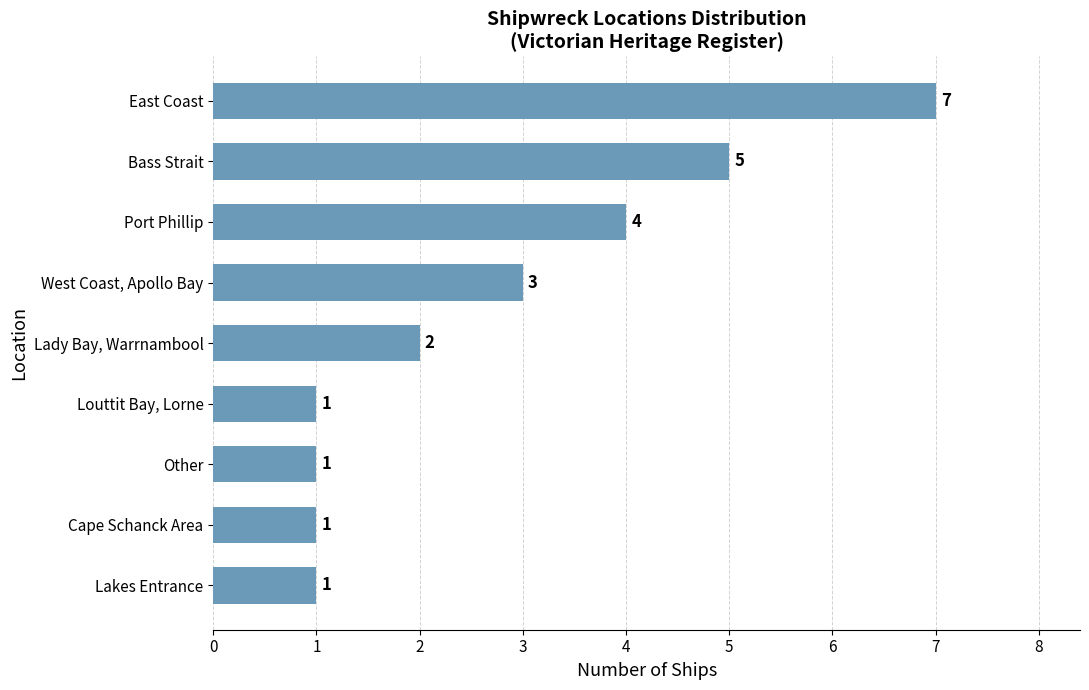

What value does the data have at Port Phillip?

4